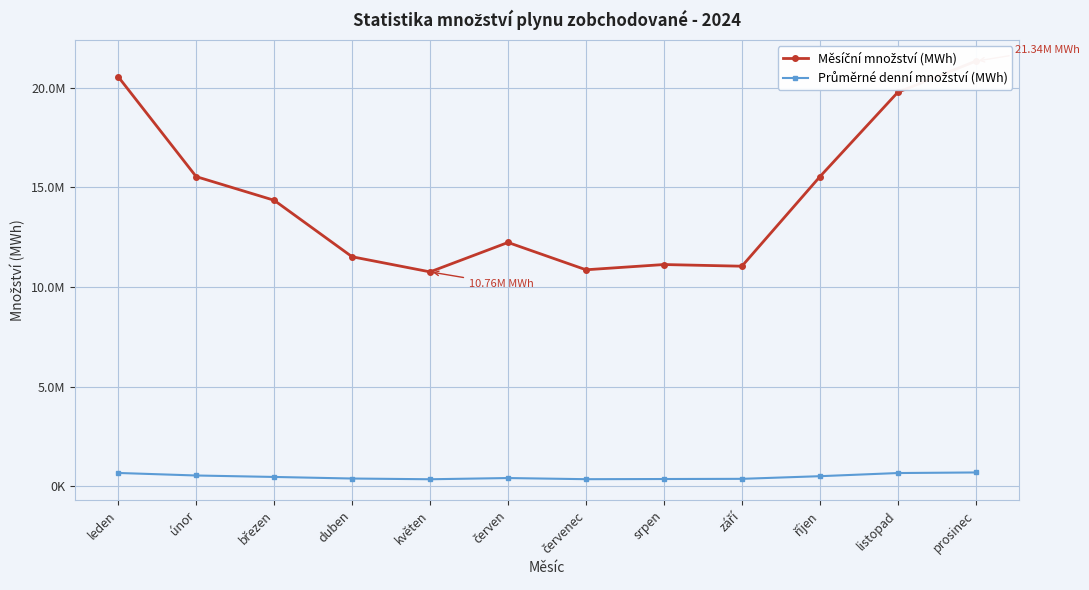

Is it true that Průměrné denní množství (MWh) equals 248739.9 at listopad?

False